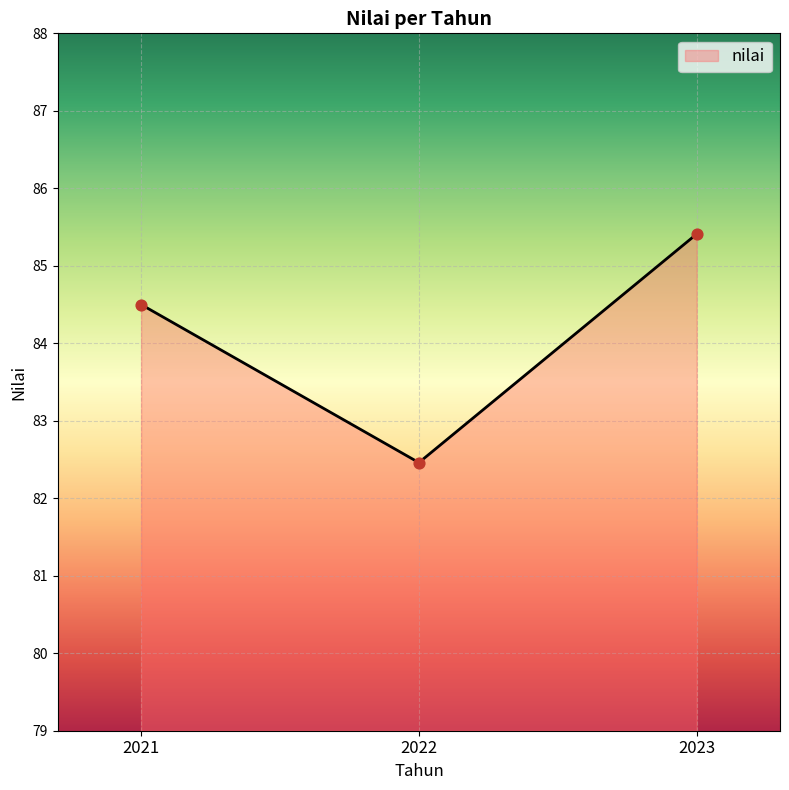

What is the ratio of the value at 2021 to the value at 2023?

1.0